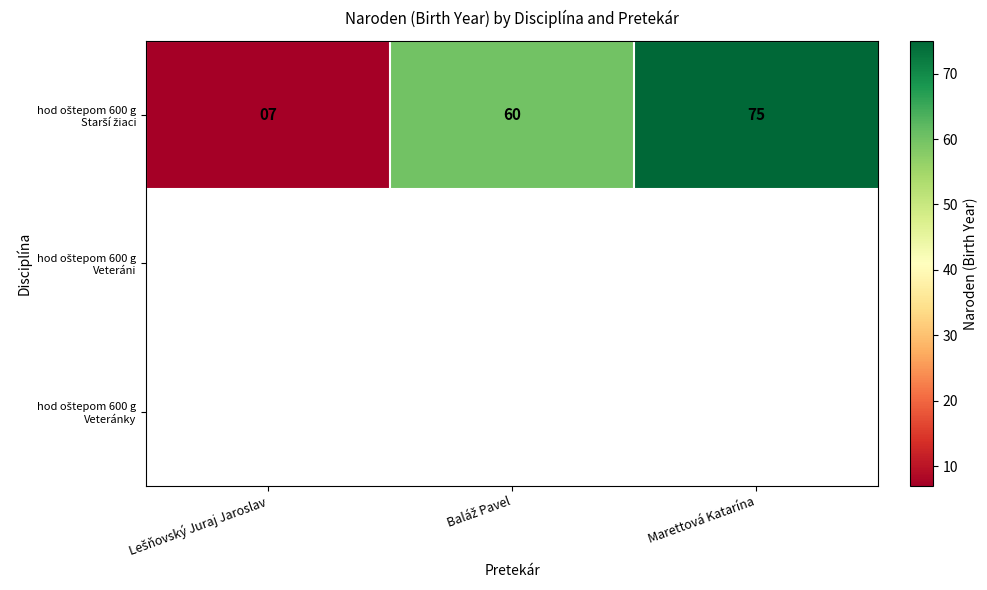

Which series has the largest total across all categories?

hod oštepom 600 g Starší žiaci